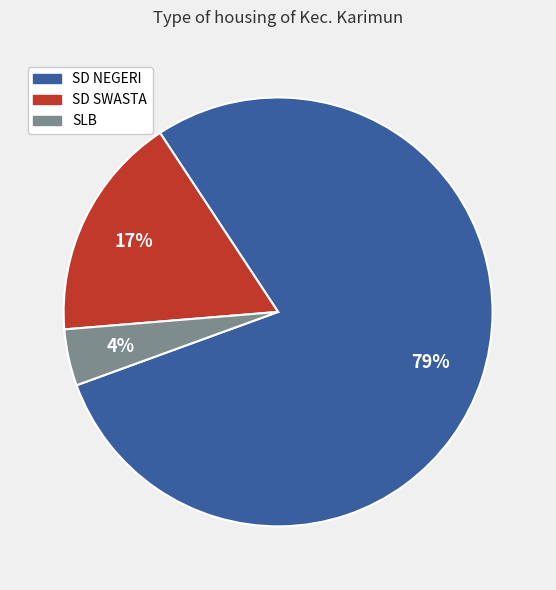

Does any single category account for the majority?

Yes